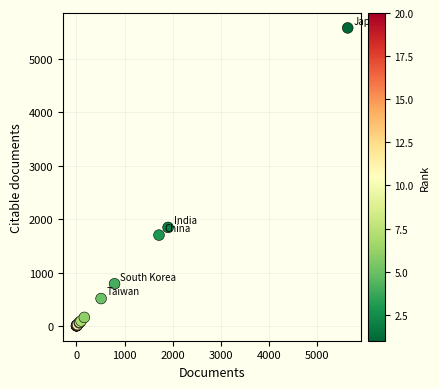

What Y value in the scatter plot is closest to 2792?

1845